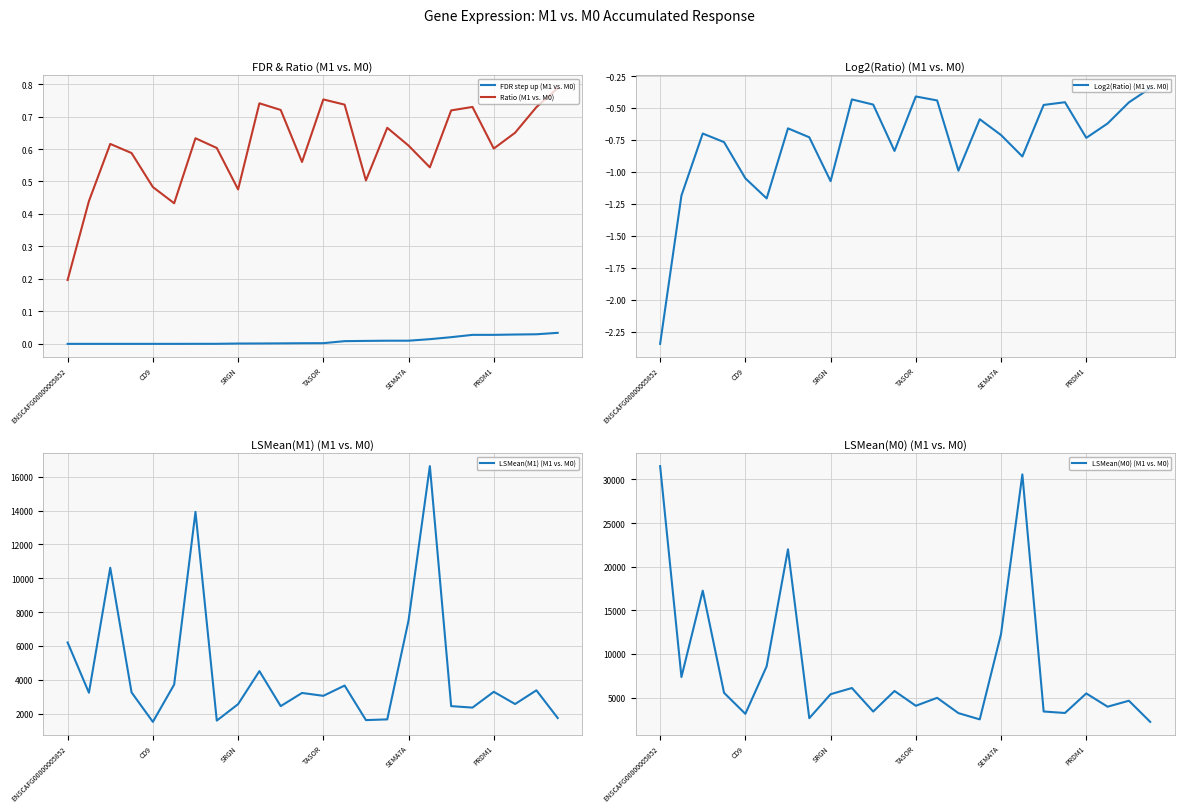

What is the highest value of the Log2(Ratio) (M1 vs. M0) series?

-0.3